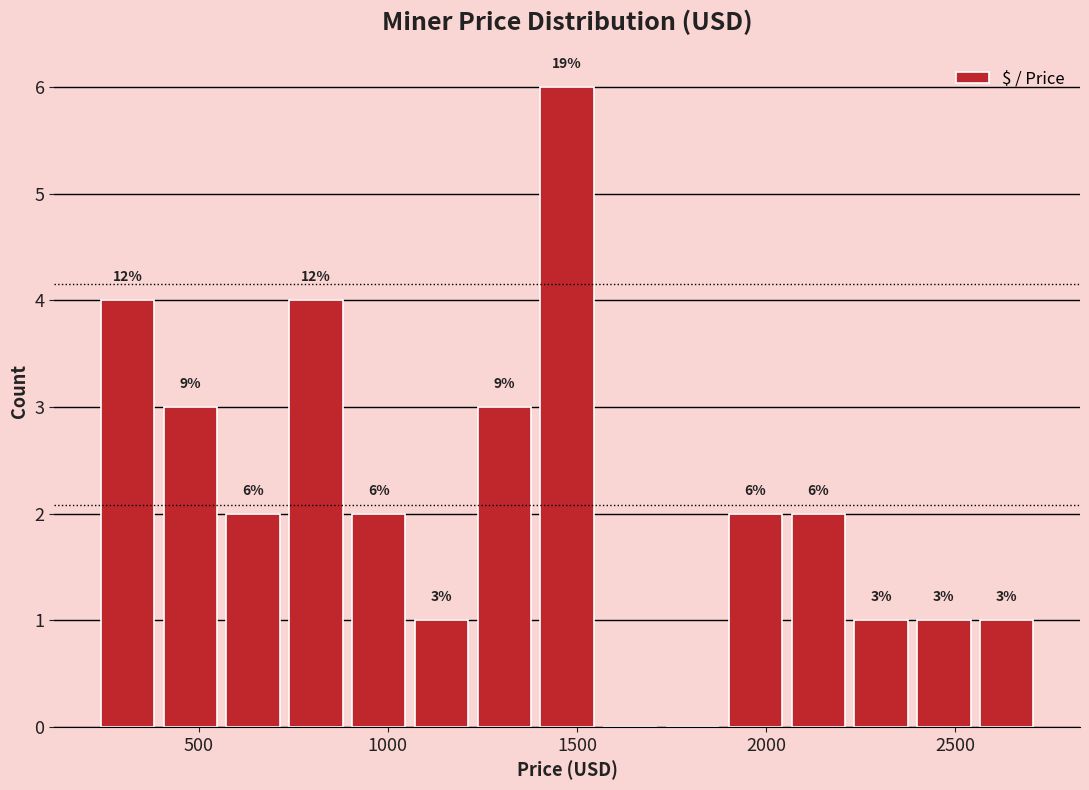

Read against the x-axis, roughly where is the centre of the tallest bar?

1450